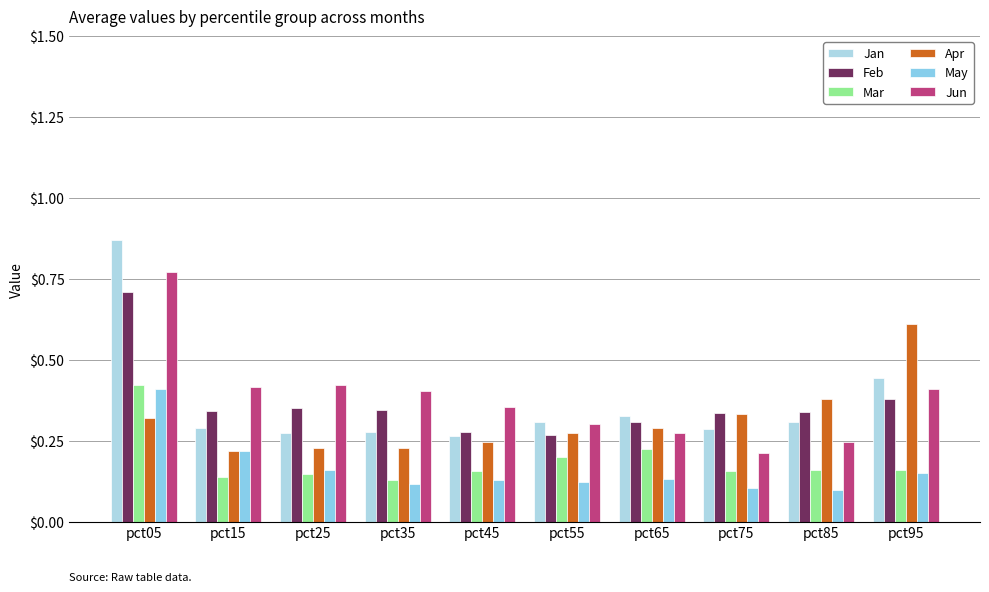

What are all the series names shown in the legend?

Jan, Feb, Mar, Apr, May, Jun